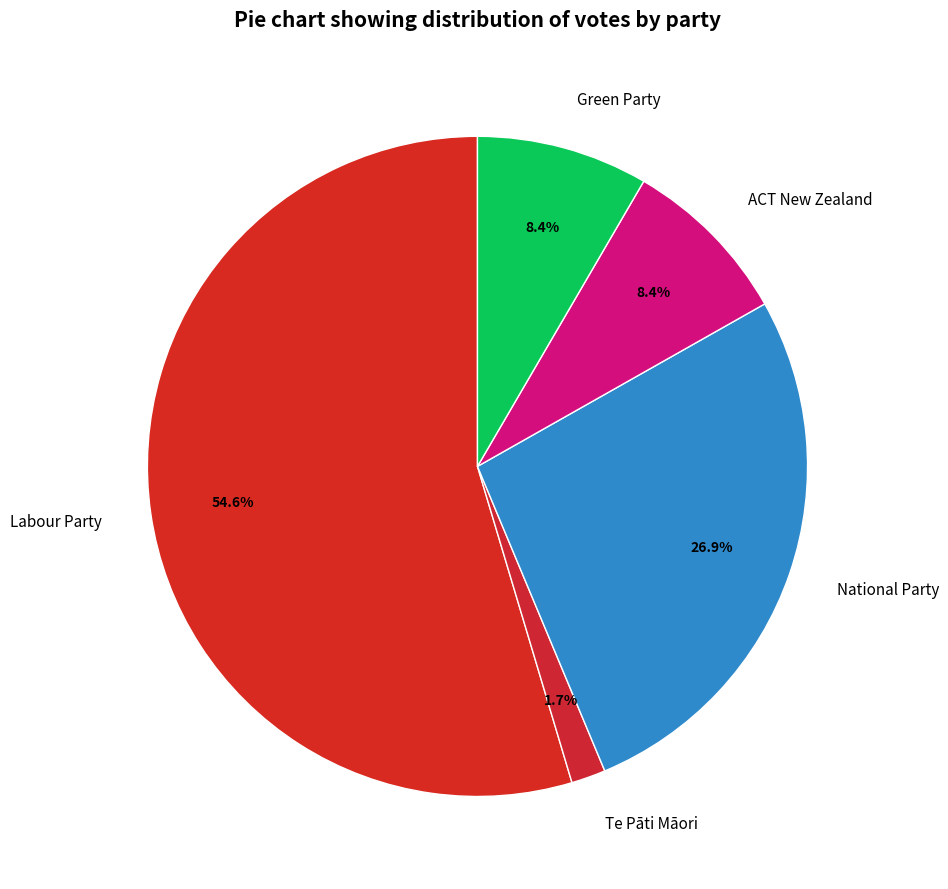

Which slice is the smallest?

Te Pāti Māori